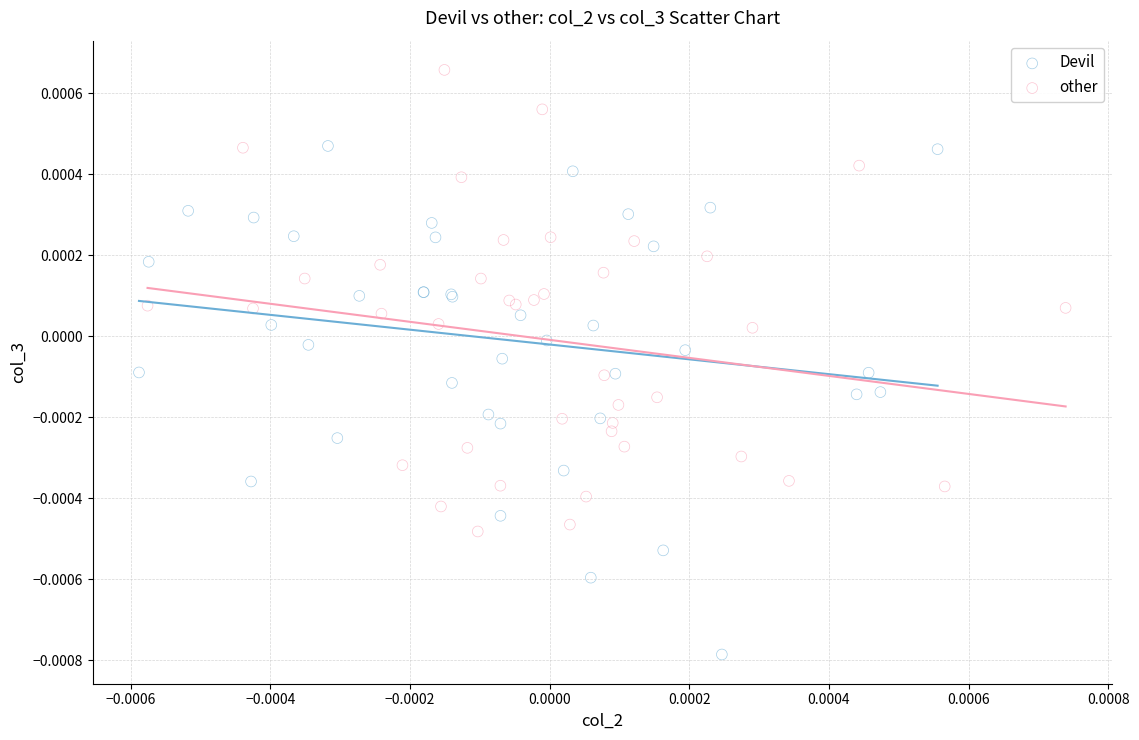

Which series contains the highest Y value?

other